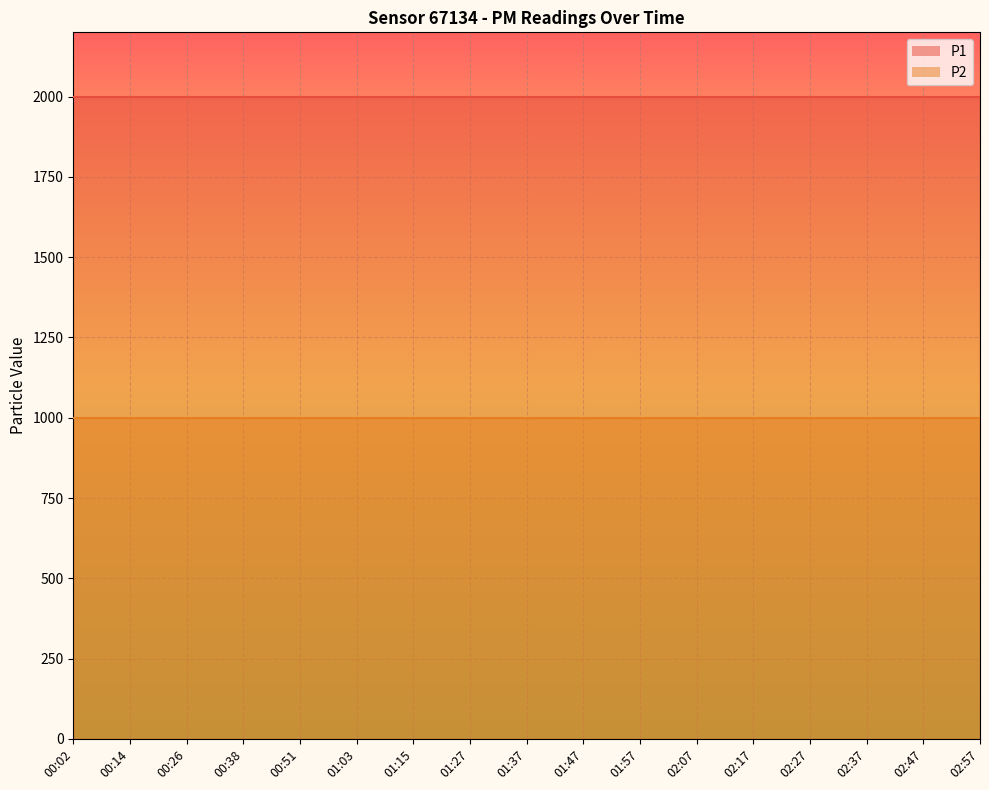

What is the difference between the highest and lowest values at 01:15?

1000.0